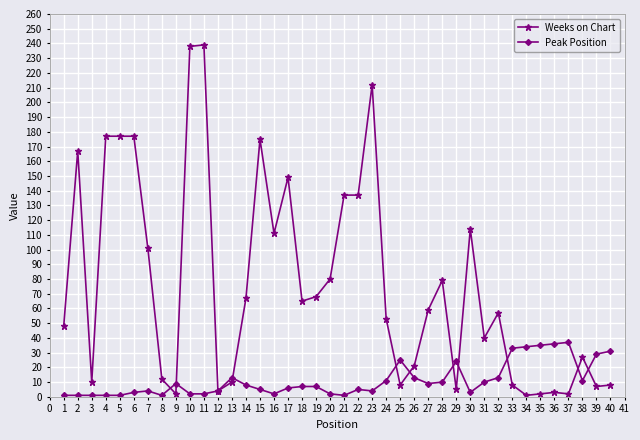

Is the value of Weeks on Chart at 11 greater than the value of Peak Position at 16?

Yes